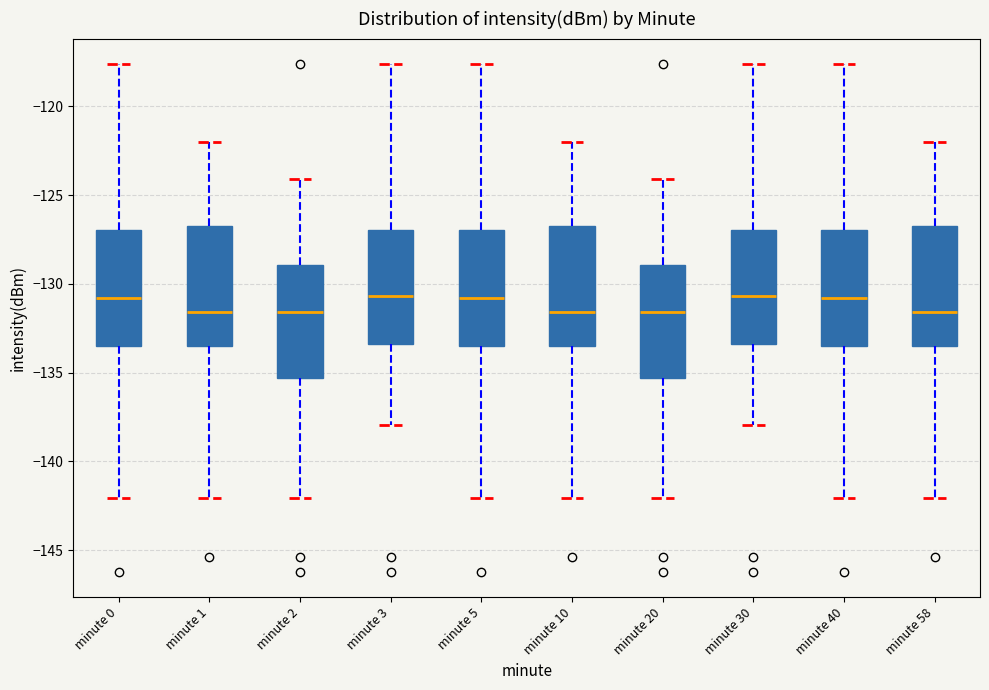

Reading left to right, transcribe this box plot: for each box, give where its median line is, the range the box spans, and where its two whiskers end, as read against the y-axis. The values are not printed on the chart, so give them approximately, as read against the axis.

minute 0: median -131.0, box -133.5 to -127.0, whiskers -142.0 to -117.5
minute 1: median -131.5, box -133.5 to -126.5, whiskers -142.0 to -122.0
minute 2: median -131.5, box -135.5 to -129.0, whiskers -142.0 to -124.0
minute 3: median -130.5, box -133.5 to -127.0, whiskers -138.0 to -117.5
minute 5: median -131.0, box -133.5 to -127.0, whiskers -142.0 to -117.5
minute 10: median -131.5, box -133.5 to -126.5, whiskers -142.0 to -122.0
minute 20: median -131.5, box -135.5 to -129.0, whiskers -142.0 to -124.0
minute 30: median -130.5, box -133.5 to -127.0, whiskers -138.0 to -117.5
minute 40: median -131.0, box -133.5 to -127.0, whiskers -142.0 to -117.5
minute 58: median -131.5, box -133.5 to -126.5, whiskers -142.0 to -122.0